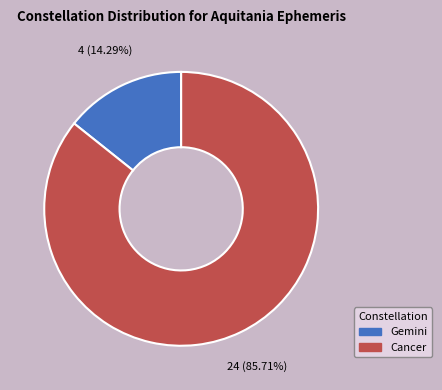

Between Gemini and Cancer, which is larger?

Cancer